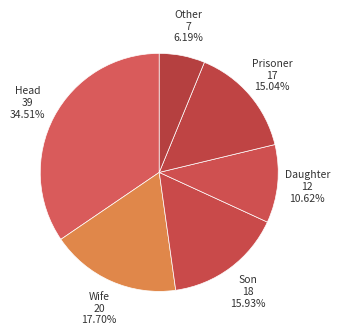

How many segments does this pie chart have?

6